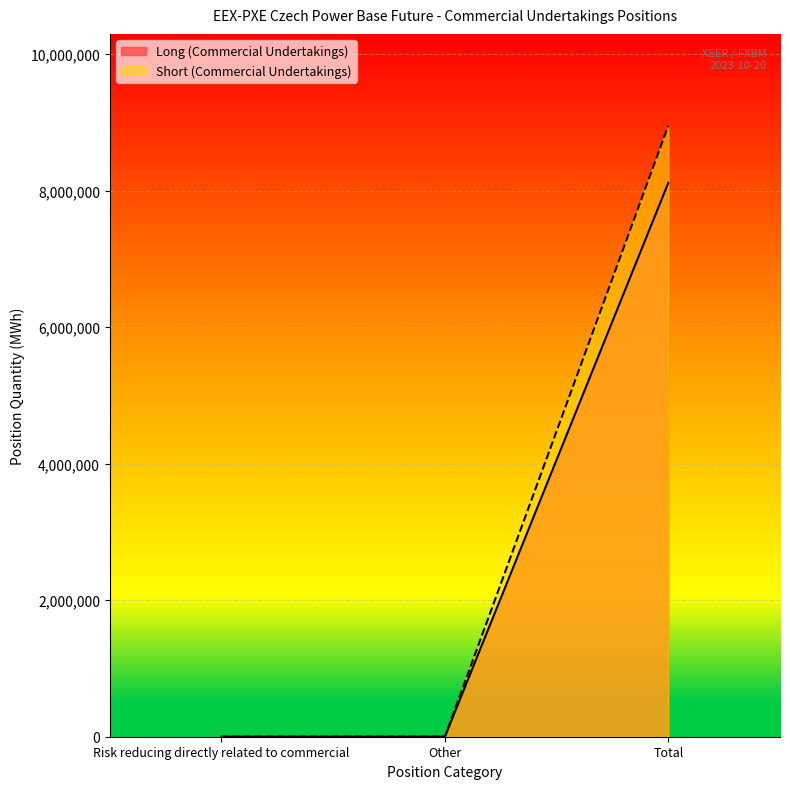

Reading left to right, transcribe all the data shown in this chart.

Long: Risk reducing directly related to commercial=0	Other=0	Total=8115351
Short: Risk reducing directly related to commercial=0	Other=0	Total=8954766